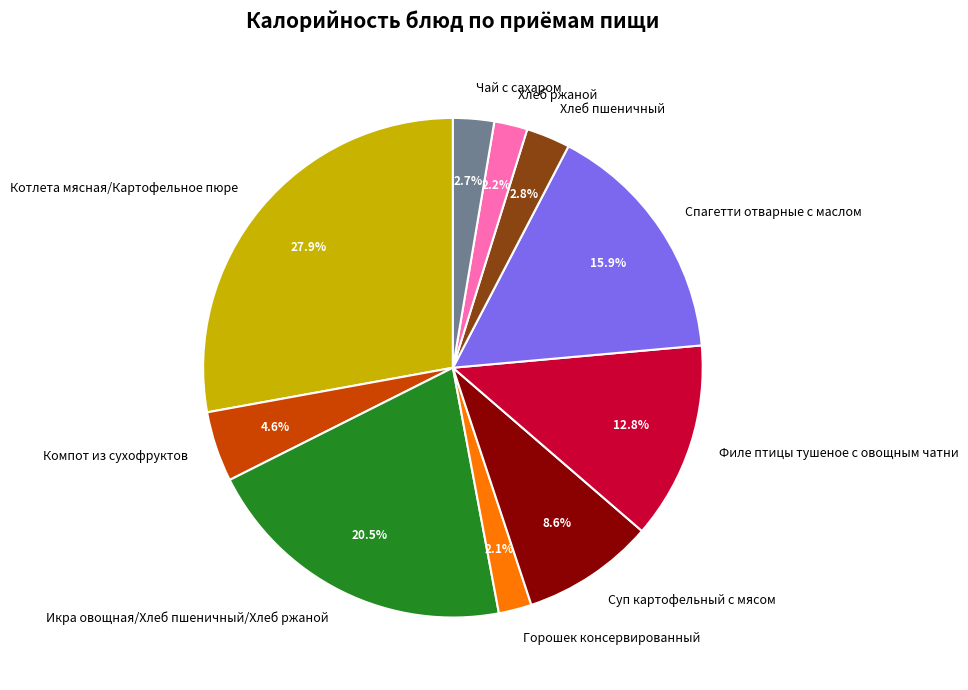

What is the largest slice in the pie chart?

Котлета мясная/Картофельное пюре